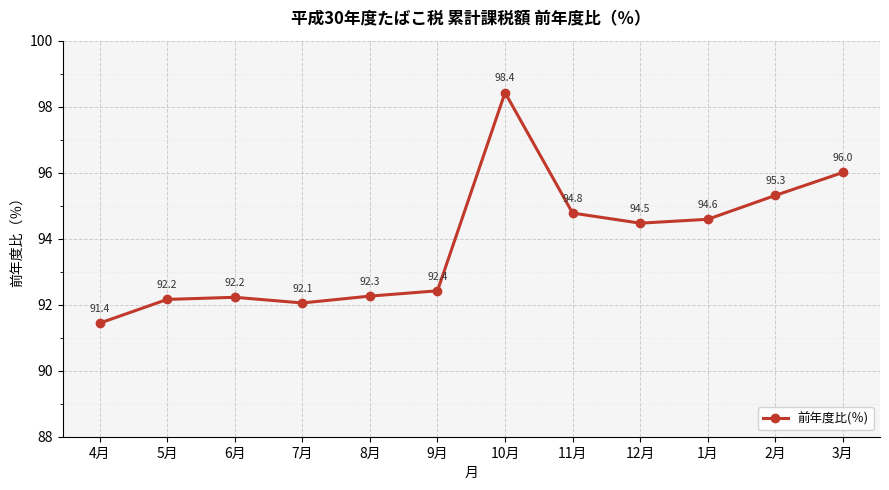

Where does the data first go above 94?

10月